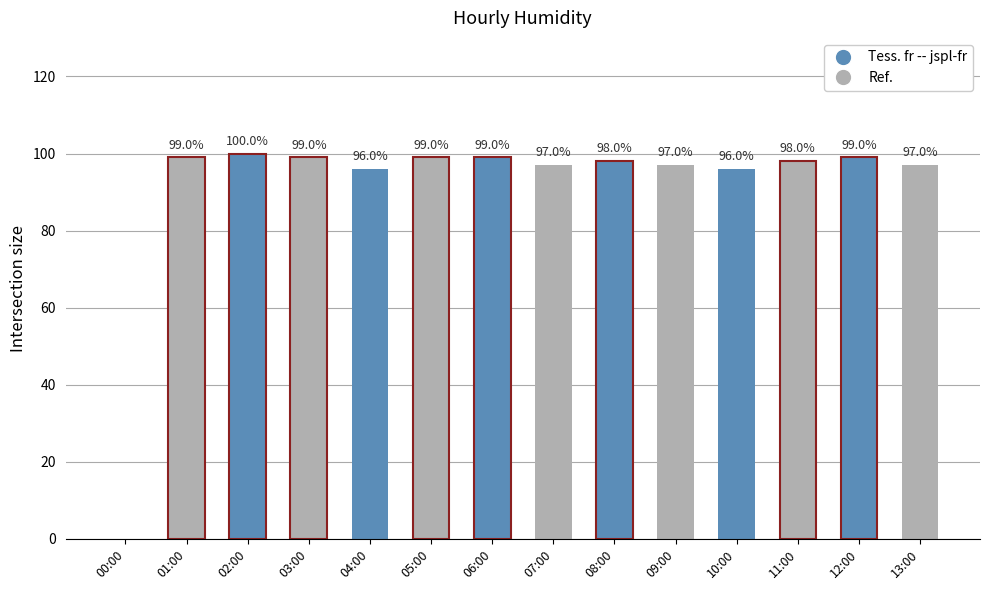

What is the approximate value at 12:00?

99